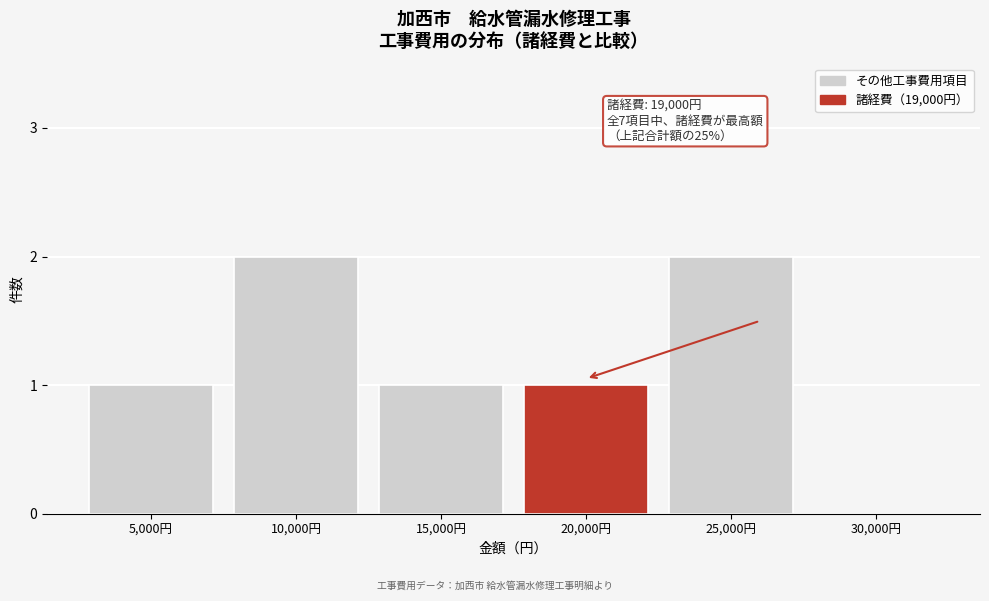

Reading right to left, extract all data points from this chart.

30,000円=0	25,000円=2	20,000円=1	15,000円=1	10,000円=2	5,000円=1